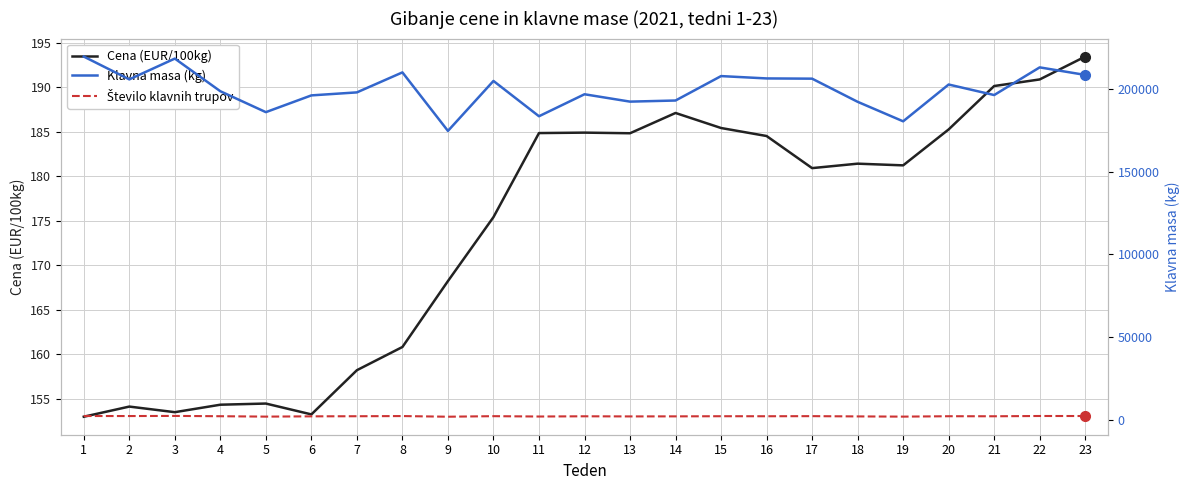

What is the value of the Število klavnih trupov point at the 17th from the left?

2160.0